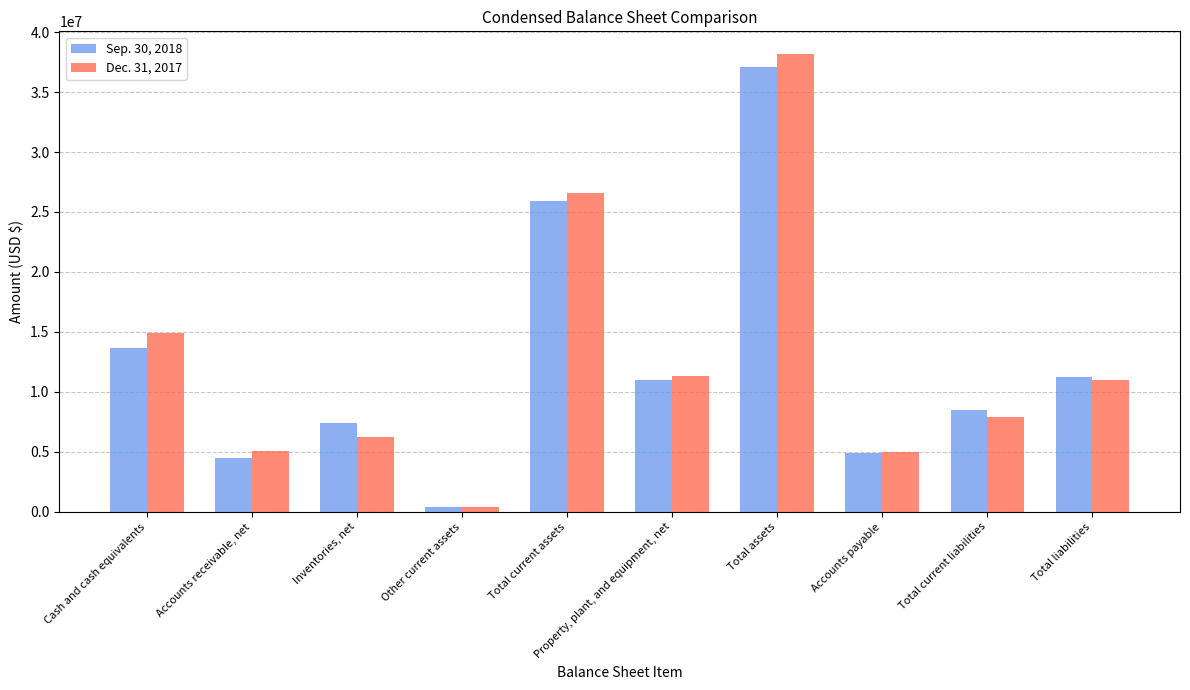

What is the sum of all Sep. 30, 2018 values?

124558295